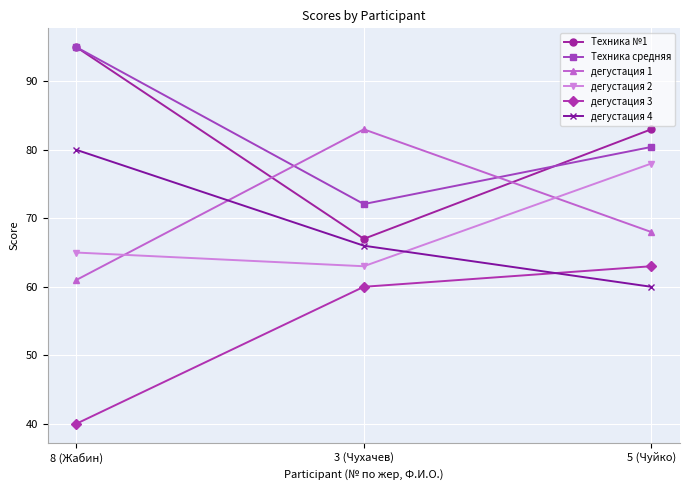

The value of дегустация 2 at 8 (Жабин) is 65.0. True or false?

True